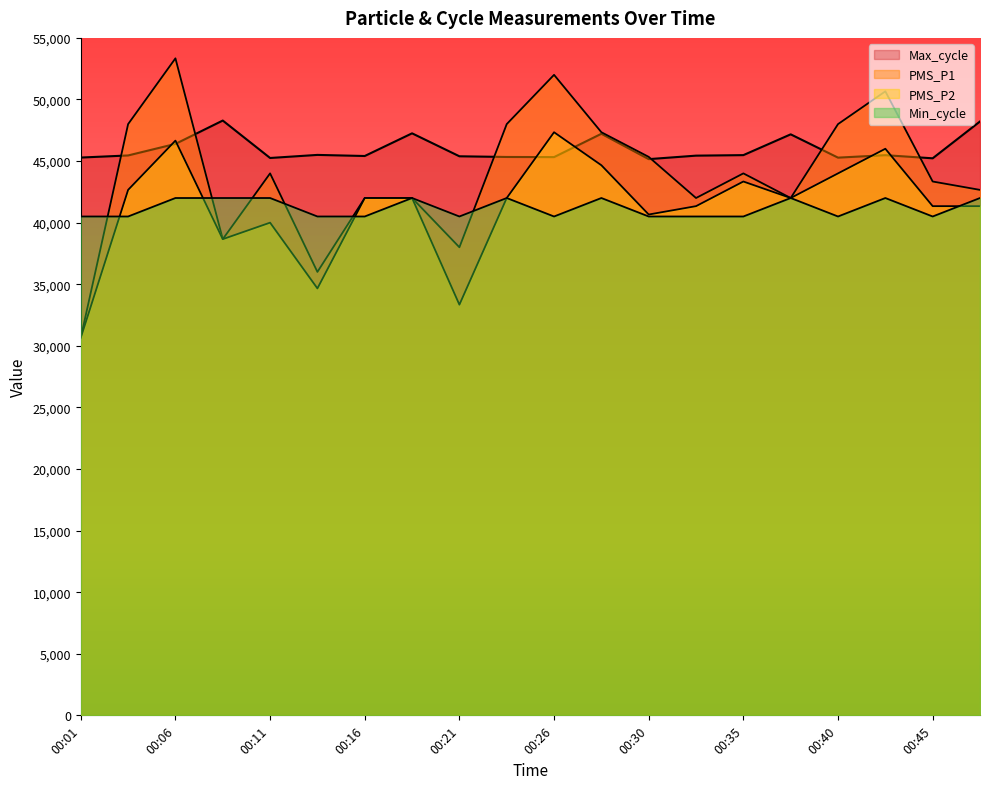

What is the total value across all series at 00:21?

157228